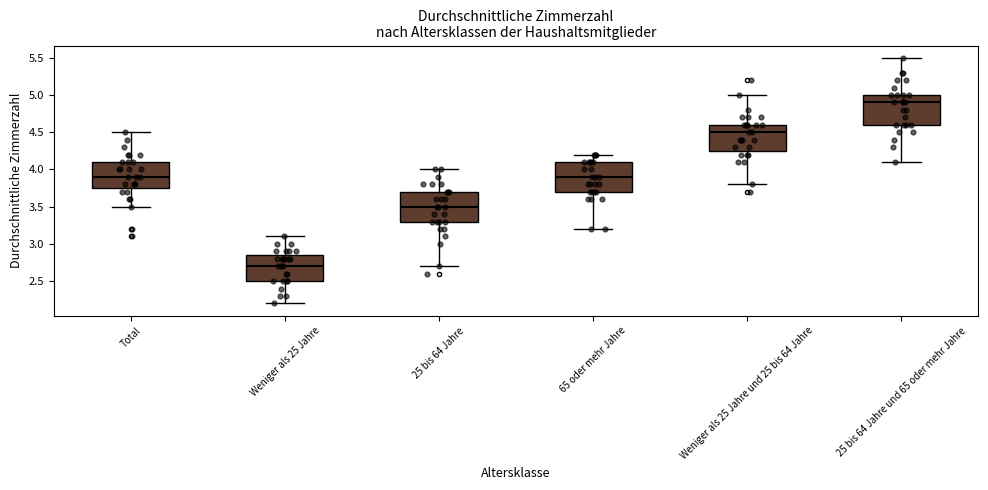

Where does the median line of the box for Total sit on the y-axis? The values are not printed on the chart, so give them approximately, as read against the axis.

3.90